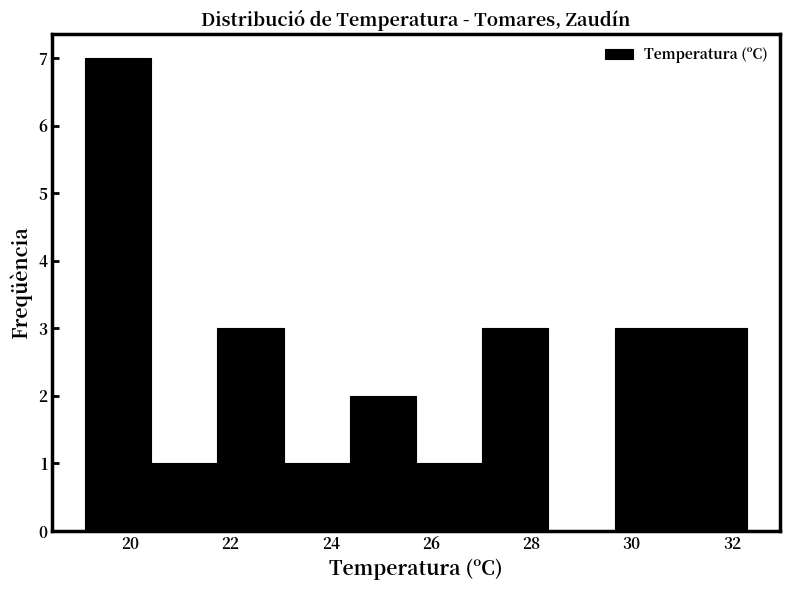

Reading left to right, transcribe this chart: for each bar, give the range it covers on the x-axis and its height. Neither the bar edges nor the heights are printed on the chart, so give them approximately, as read against the axes.

19.10 to 20.42: 7
20.42 to 21.74: 1
21.74 to 23.06: 3
23.06 to 24.38: 1
24.38 to 25.70: 2
25.70 to 27.02: 1
27.02 to 28.34: 3
28.34 to 29.66: 0
29.66 to 30.98: 3
30.98 to 32.30: 3